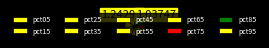

Is pct05 the majority of the pie?

No